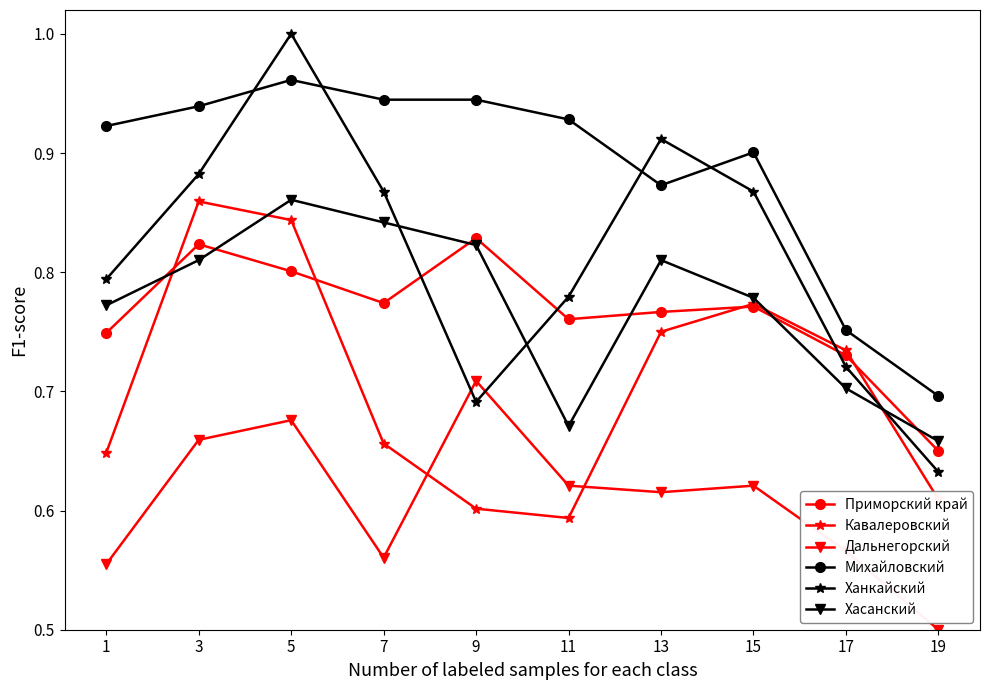

What is the minimum value shown in the chart?

0.5